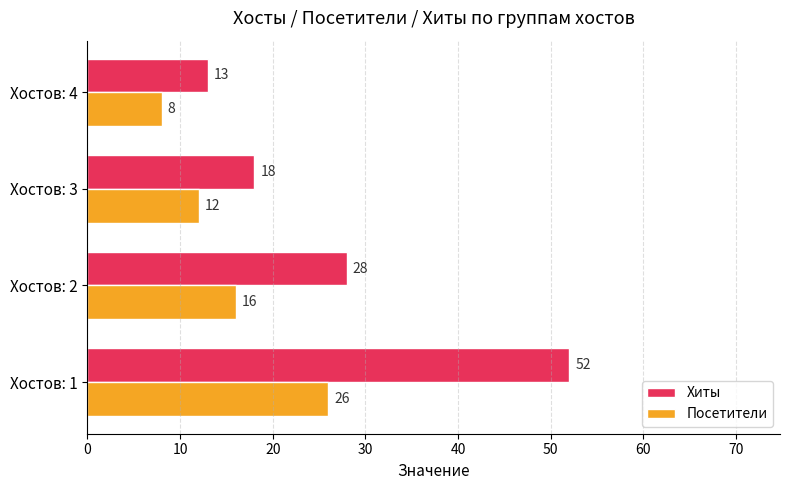

What is the difference between the second highest and minimum values in the Хиты series?

15